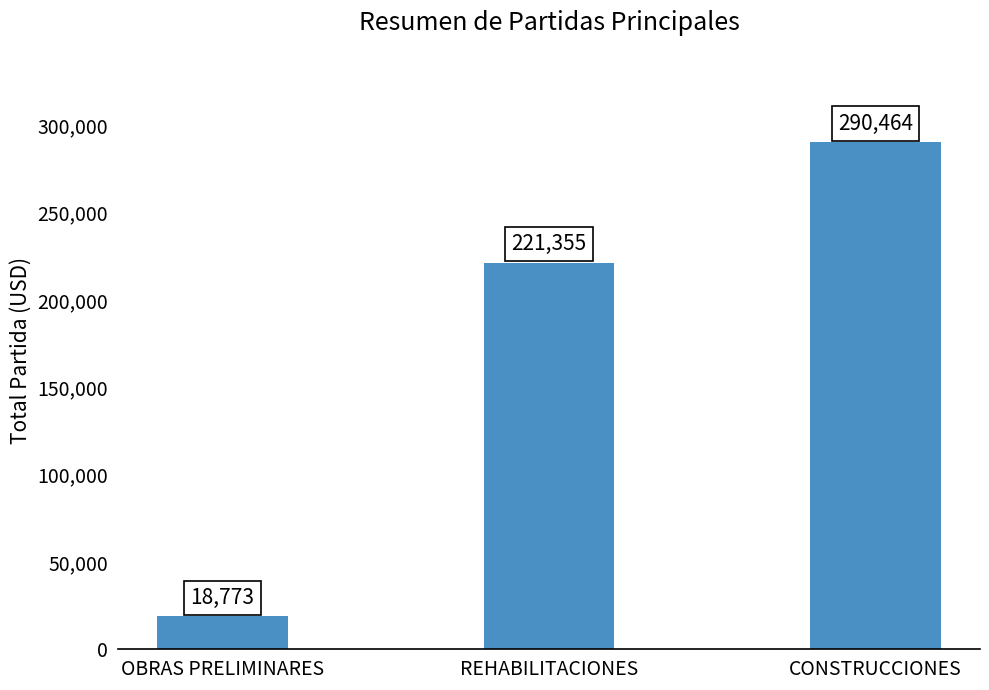

Are the bars horizontal?

No